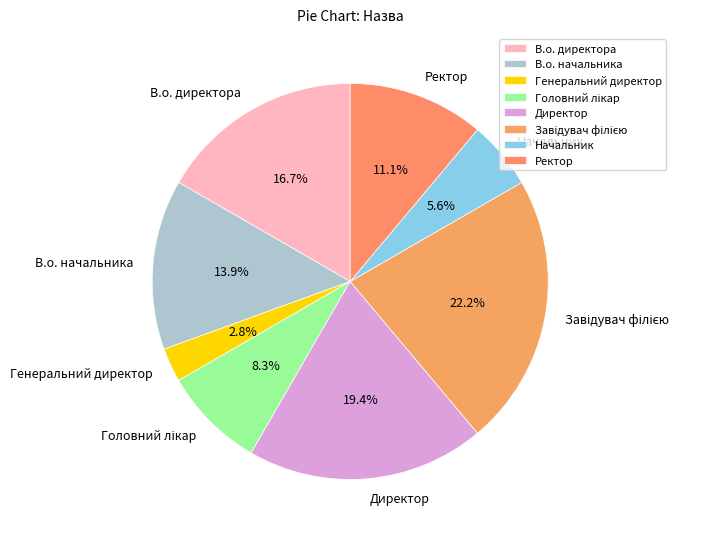

Is there a majority slice in this chart?

No